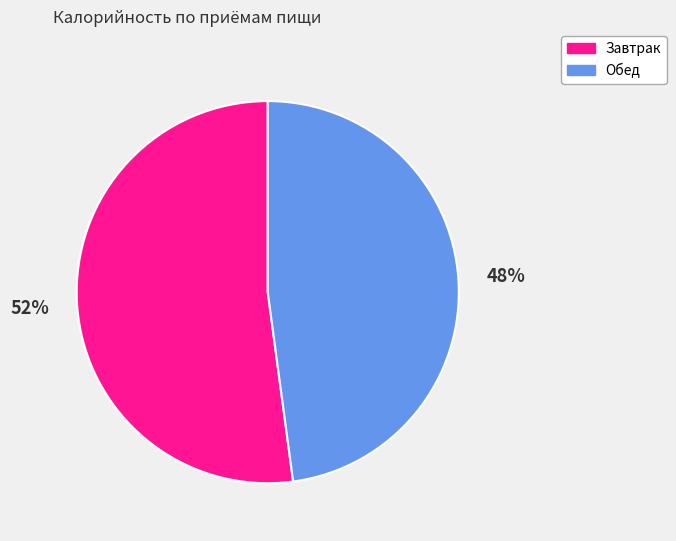

Is there a majority slice in this chart?

Yes